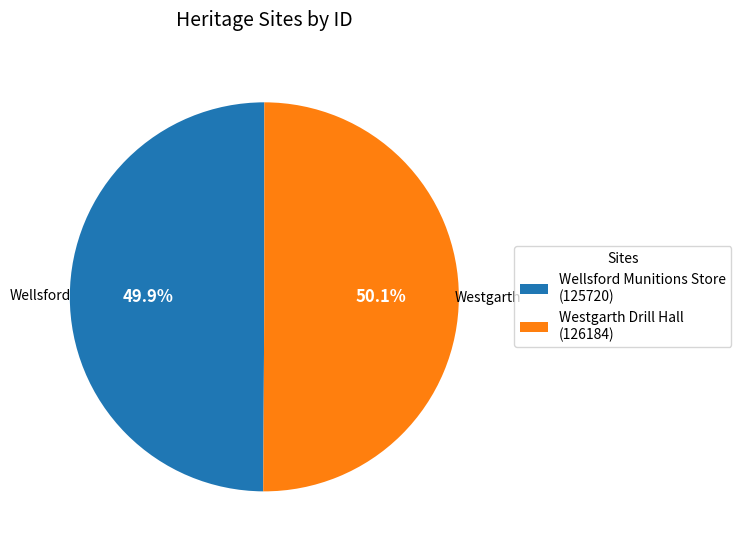

Combined, do Westgarth Drill Hall (126184) and Wellsford Munitions Store (125720) account for over 50%?

Yes